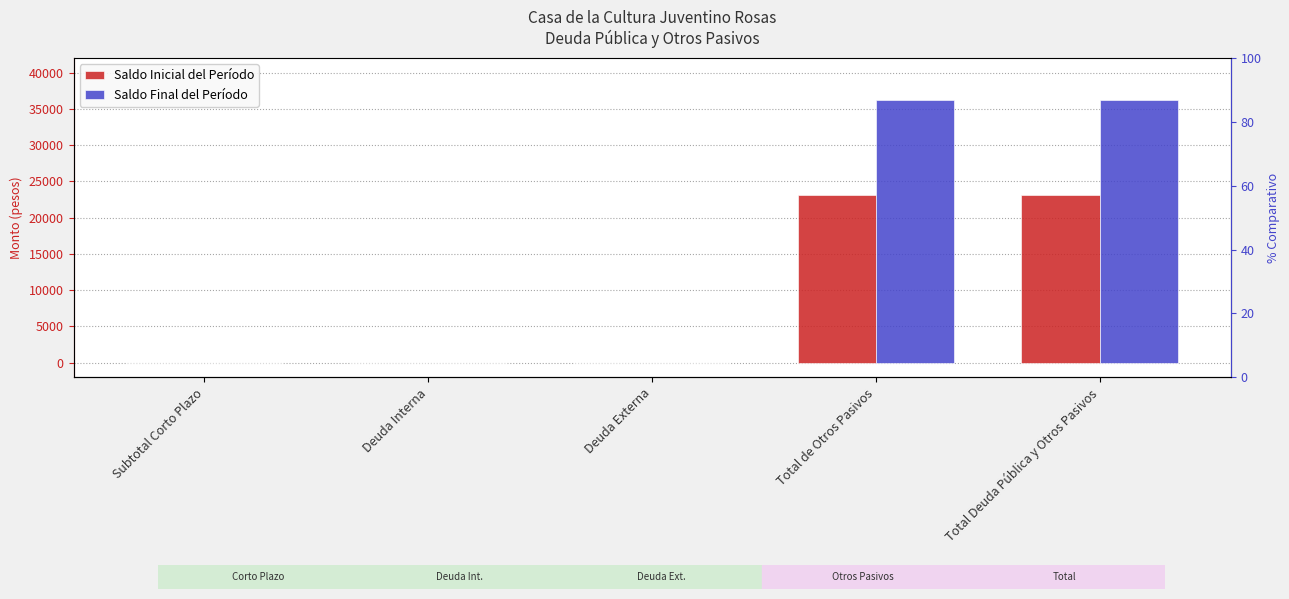

Which series has the widest spread of values?

Saldo Final del Período